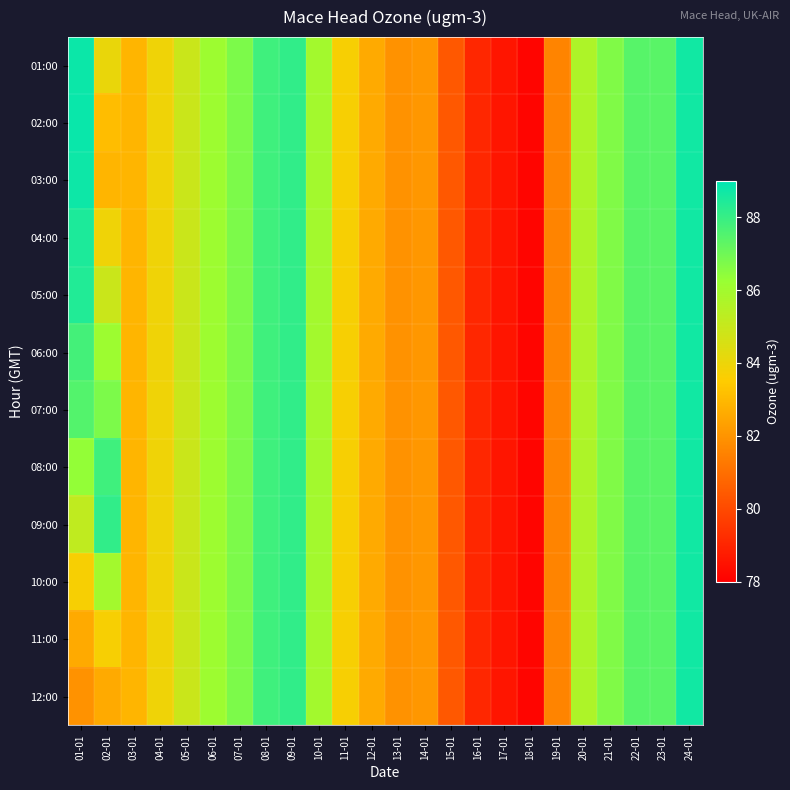

Reading left to right, transcribe all the data shown in this chart.

01:00: 01-01=88.8	02-01=84.1	03-01=82.9	04-01=83.9	05-01=85.0	06-01=86.1	07-01=86.8	08-01=87.9	09-01=88.1	10-01=86.0	11-01=83.7	12-01=82.6	13-01=82.0	14-01=82.1	15-01=80.4	16-01=79.1	17-01=78.6	18-01=78.2	19-01=81.6	20-01=85.7	21-01=86.7	22-01=87.4	23-01=87.4	24-01=88.7
02:00: 01-01=88.8	02-01=83.1	03-01=82.9	04-01=83.9	05-01=85.0	06-01=86.1	07-01=86.8	08-01=87.9	09-01=88.1	10-01=86.0	11-01=83.7	12-01=82.6	13-01=82.0	14-01=82.1	15-01=80.4	16-01=79.1	17-01=78.6	18-01=78.2	19-01=81.6	20-01=85.7	21-01=86.7	22-01=87.4	23-01=87.4	24-01=88.7
03:00: 01-01=88.7	02-01=82.9	03-01=82.9	04-01=83.9	05-01=85.0	06-01=86.1	07-01=86.8	08-01=87.9	09-01=88.1	10-01=86.0	11-01=83.7	12-01=82.6	13-01=82.0	14-01=82.1	15-01=80.4	16-01=79.1	17-01=78.6	18-01=78.2	19-01=81.6	20-01=85.7	21-01=86.7	22-01=87.4	23-01=87.4	24-01=88.7
04:00: 01-01=88.5	02-01=83.9	03-01=82.9	04-01=83.9	05-01=85.0	06-01=86.1	07-01=86.8	08-01=87.9	09-01=88.1	10-01=86.0	11-01=83.7	12-01=82.6	13-01=82.0	14-01=82.1	15-01=80.4	16-01=79.1	17-01=78.6	18-01=78.2	19-01=81.6	20-01=85.7	21-01=86.7	22-01=87.4	23-01=87.4	24-01=88.7
05:00: 01-01=88.4	02-01=85.0	03-01=82.9	04-01=83.9	05-01=85.0	06-01=86.1	07-01=86.8	08-01=87.9	09-01=88.1	10-01=86.0	11-01=83.7	12-01=82.6	13-01=82.0	14-01=82.1	15-01=80.4	16-01=79.1	17-01=78.6	18-01=78.2	19-01=81.6	20-01=85.7	21-01=86.7	22-01=87.4	23-01=87.4	24-01=88.7
06:00: 01-01=87.8	02-01=86.1	03-01=82.9	04-01=83.9	05-01=85.0	06-01=86.1	07-01=86.8	08-01=87.9	09-01=88.1	10-01=86.0	11-01=83.7	12-01=82.6	13-01=82.0	14-01=82.1	15-01=80.4	16-01=79.1	17-01=78.6	18-01=78.2	19-01=81.6	20-01=85.7	21-01=86.7	22-01=87.4	23-01=87.4	24-01=88.7
07:00: 01-01=87.5	02-01=86.8	03-01=82.9	04-01=83.9	05-01=85.0	06-01=86.1	07-01=86.8	08-01=87.9	09-01=88.1	10-01=86.0	11-01=83.7	12-01=82.6	13-01=82.0	14-01=82.1	15-01=80.4	16-01=79.1	17-01=78.6	18-01=78.2	19-01=81.6	20-01=85.7	21-01=86.7	22-01=87.4	23-01=87.4	24-01=88.7
08:00: 01-01=86.4	02-01=87.9	03-01=82.9	04-01=83.9	05-01=85.0	06-01=86.1	07-01=86.8	08-01=87.9	09-01=88.1	10-01=86.0	11-01=83.7	12-01=82.6	13-01=82.0	14-01=82.1	15-01=80.4	16-01=79.1	17-01=78.6	18-01=78.2	19-01=81.6	20-01=85.7	21-01=86.7	22-01=87.4	23-01=87.4	24-01=88.7
09:00: 01-01=85.2	02-01=88.1	03-01=82.9	04-01=83.9	05-01=85.0	06-01=86.1	07-01=86.8	08-01=87.9	09-01=88.1	10-01=86.0	11-01=83.7	12-01=82.6	13-01=82.0	14-01=82.1	15-01=80.4	16-01=79.1	17-01=78.6	18-01=78.2	19-01=81.6	20-01=85.7	21-01=86.7	22-01=87.4	23-01=87.4	24-01=88.7
10:00: 01-01=83.7	02-01=86.0	03-01=82.9	04-01=83.9	05-01=85.0	06-01=86.1	07-01=86.8	08-01=87.9	09-01=88.1	10-01=86.0	11-01=83.7	12-01=82.6	13-01=82.0	14-01=82.1	15-01=80.4	16-01=79.1	17-01=78.6	18-01=78.2	19-01=81.6	20-01=85.7	21-01=86.7	22-01=87.4	23-01=87.4	24-01=88.7
11:00: 01-01=82.6	02-01=83.7	03-01=82.9	04-01=83.9	05-01=85.0	06-01=86.1	07-01=86.8	08-01=87.9	09-01=88.1	10-01=86.0	11-01=83.7	12-01=82.6	13-01=82.0	14-01=82.1	15-01=80.4	16-01=79.1	17-01=78.6	18-01=78.2	19-01=81.6	20-01=85.7	21-01=86.7	22-01=87.4	23-01=87.4	24-01=88.7
12:00: 01-01=82.0	02-01=82.6	03-01=82.9	04-01=83.9	05-01=85.0	06-01=86.1	07-01=86.8	08-01=87.9	09-01=88.1	10-01=86.0	11-01=83.7	12-01=82.6	13-01=82.0	14-01=82.1	15-01=80.4	16-01=79.1	17-01=78.6	18-01=78.2	19-01=81.6	20-01=85.7	21-01=86.7	22-01=87.4	23-01=87.4	24-01=88.7